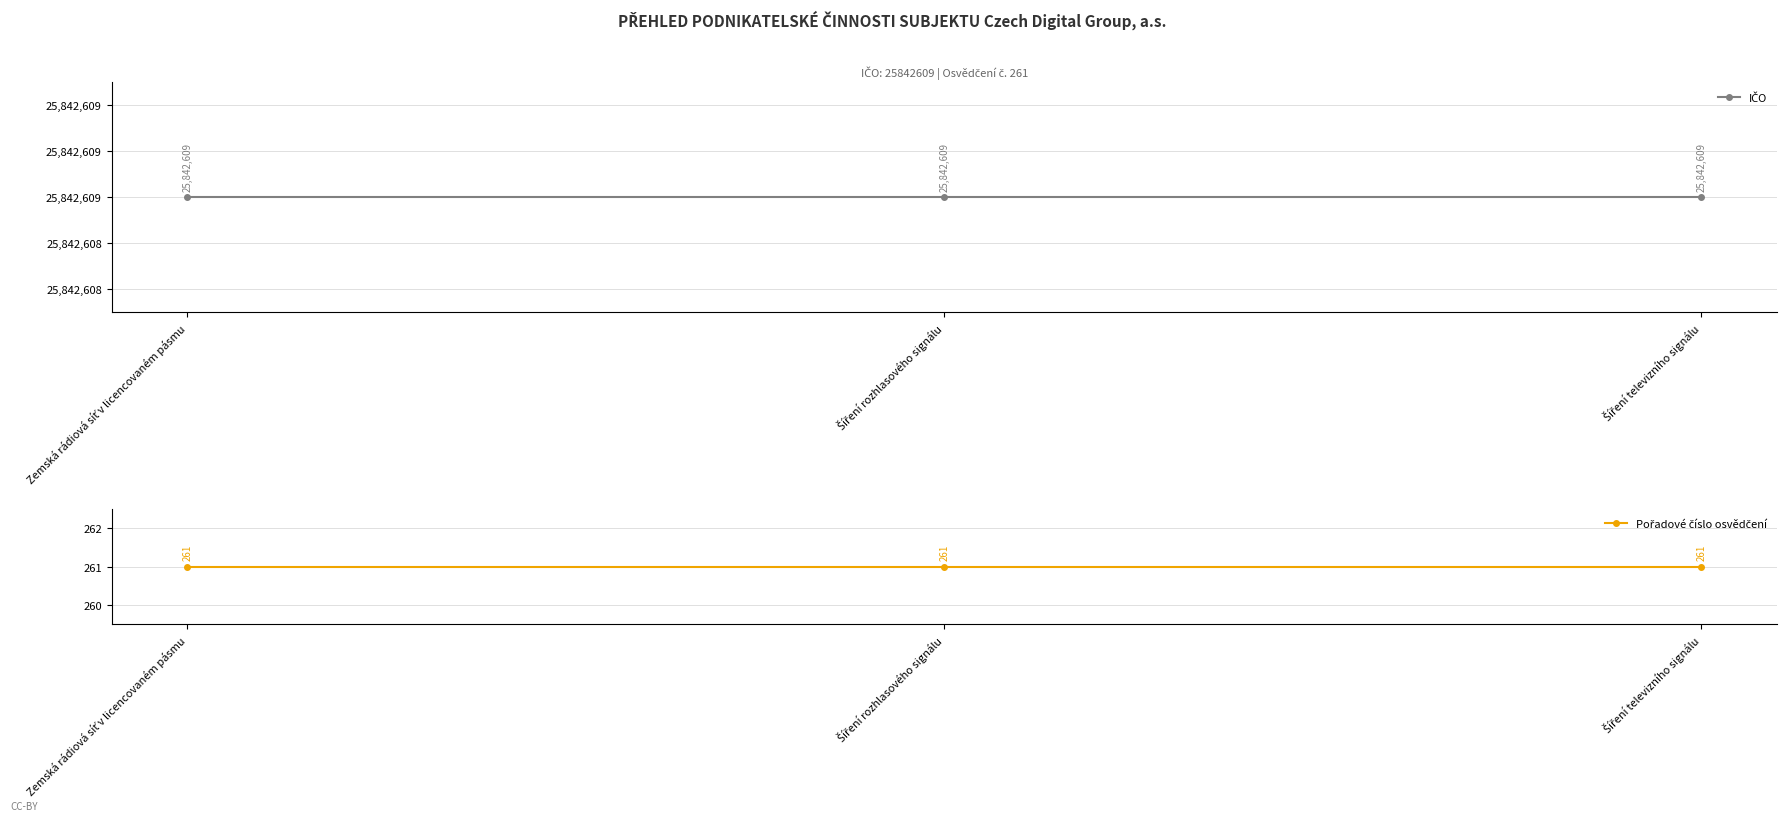

Rank the series by their average value, from lowest to highest.

Pořadové číslo osvědčení, IČO